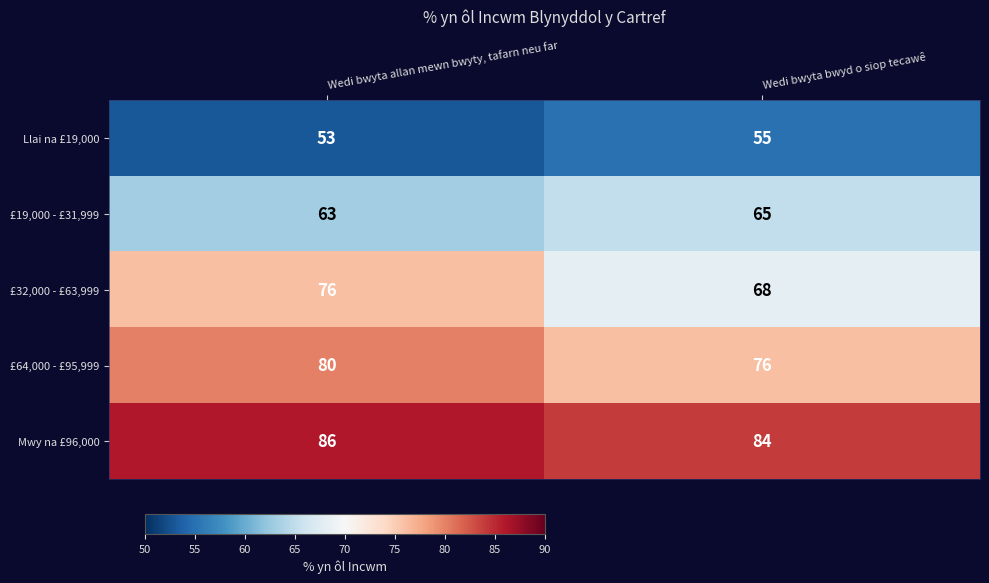

What is the smallest value displayed?

53